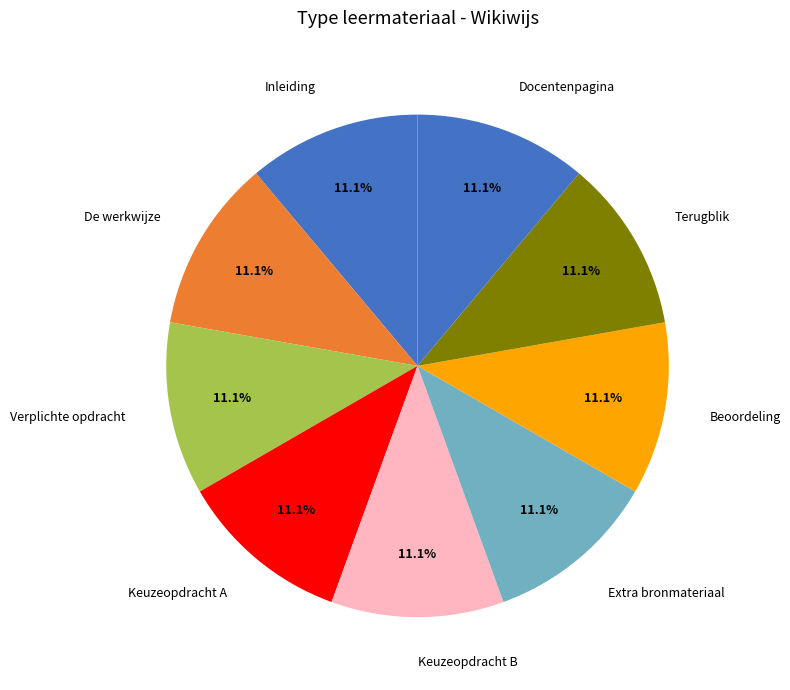

What percentage is the Extra bronmateriaal slice, to the nearest percent?

11%